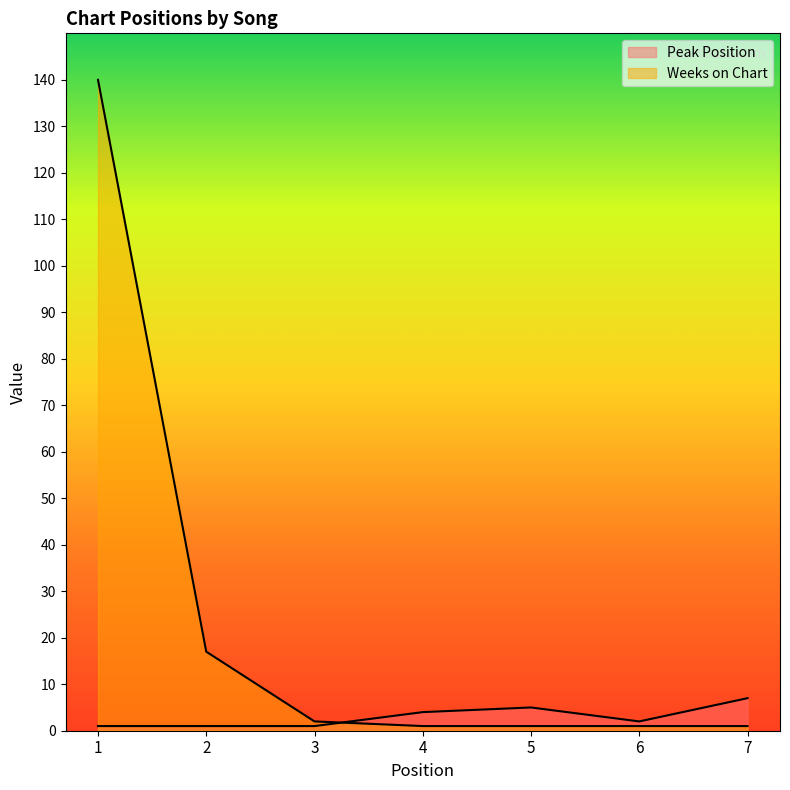

What is the sum of all Weeks on Chart values?

163